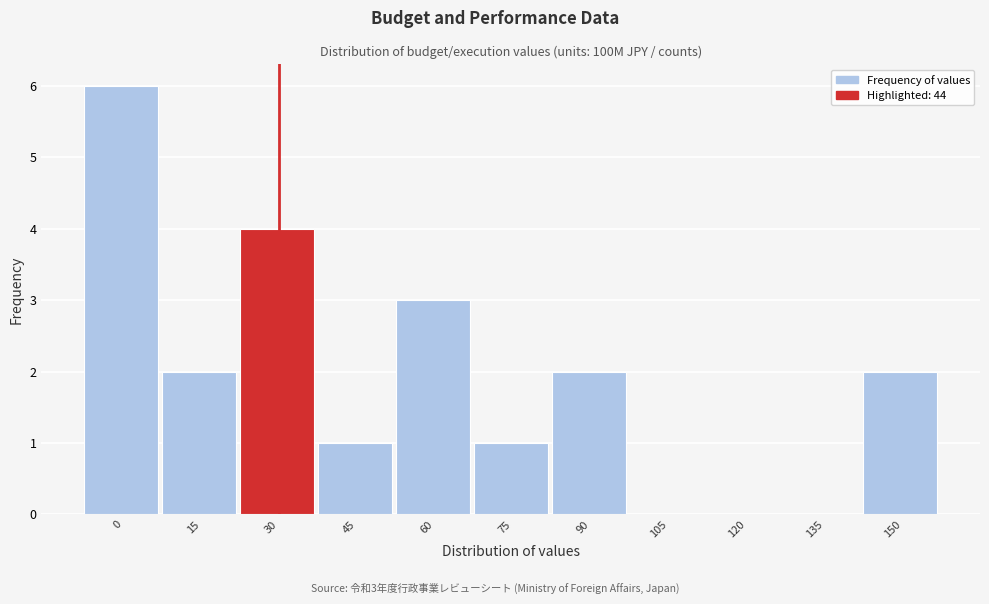

Reading left to right, transcribe all the data shown in this chart.

0=6	15=2	30=4	45=1	60=3	75=1	90=2	105=0	120=0	135=0	150=2